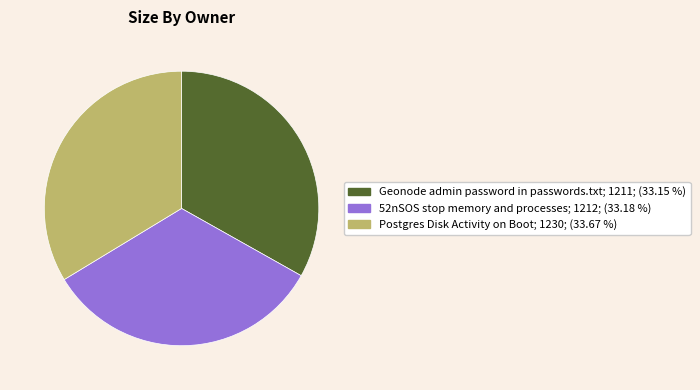

Count the number of slices in the pie.

3